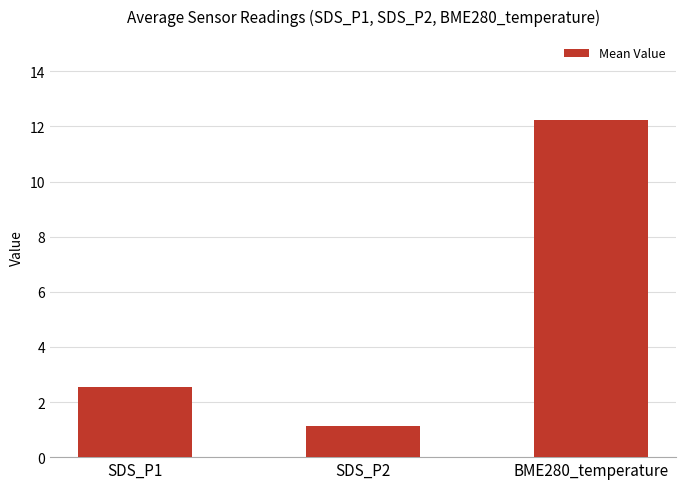

How many data points does each series have?

3